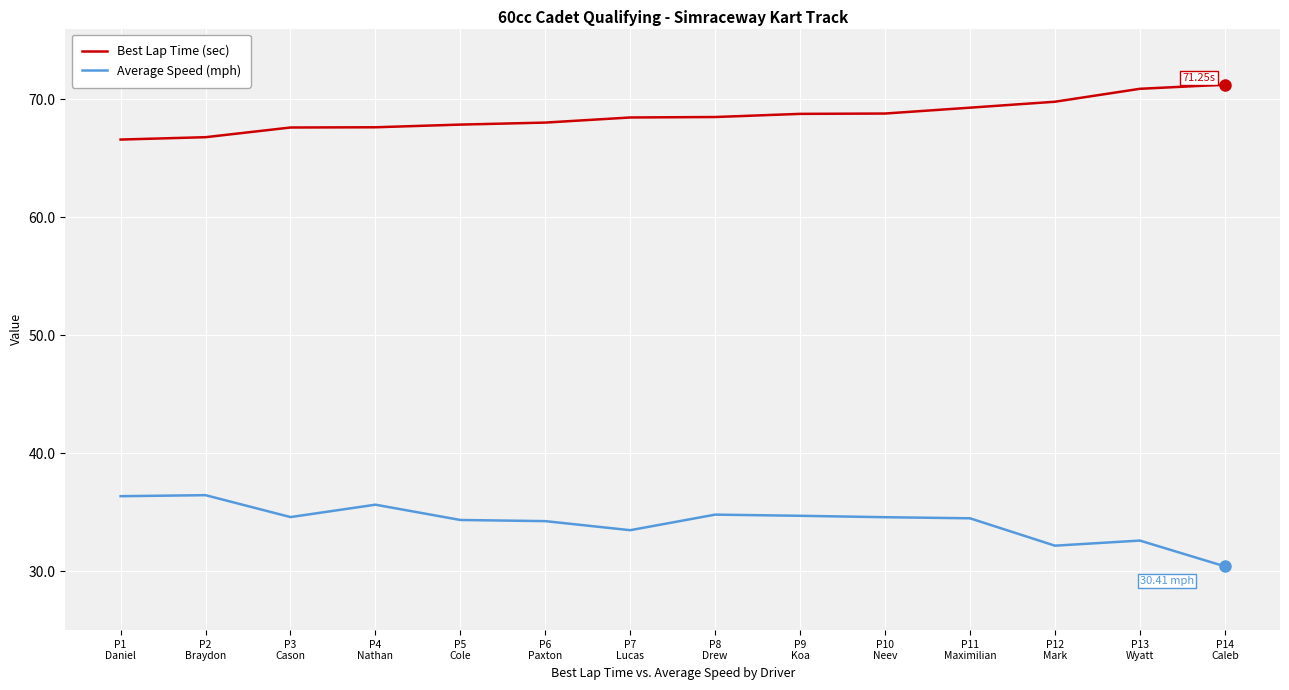

True or false: Best Lap Time (sec) has a value of 29.1 at P7
Lucas.

False